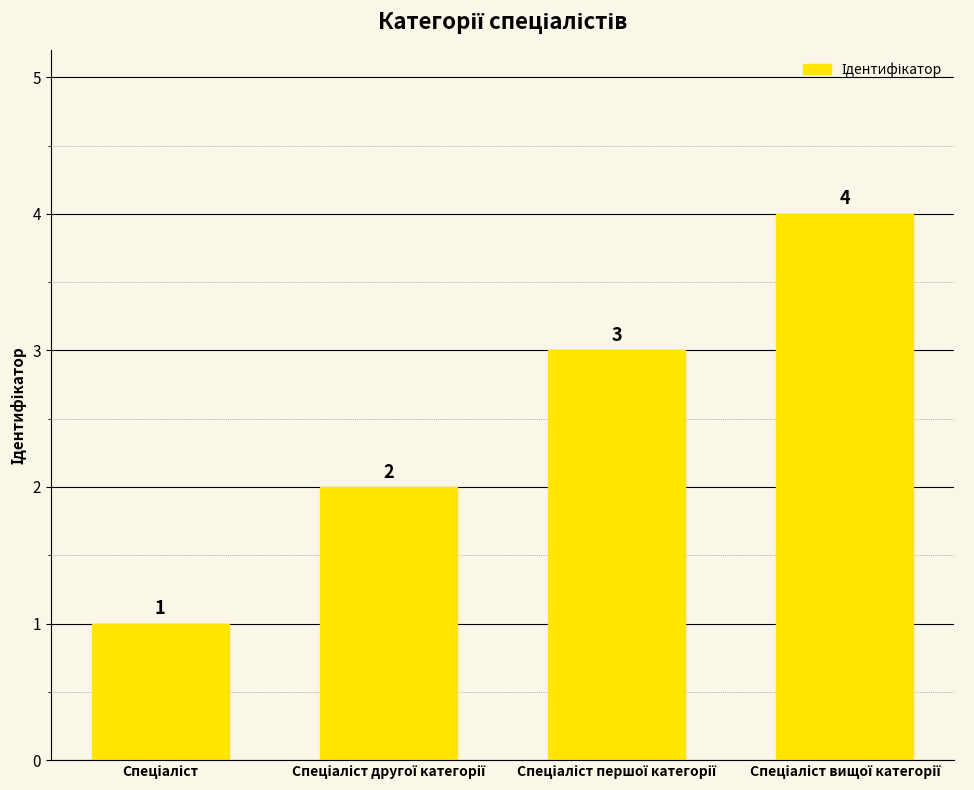

How many values are between 2 and 4?

3